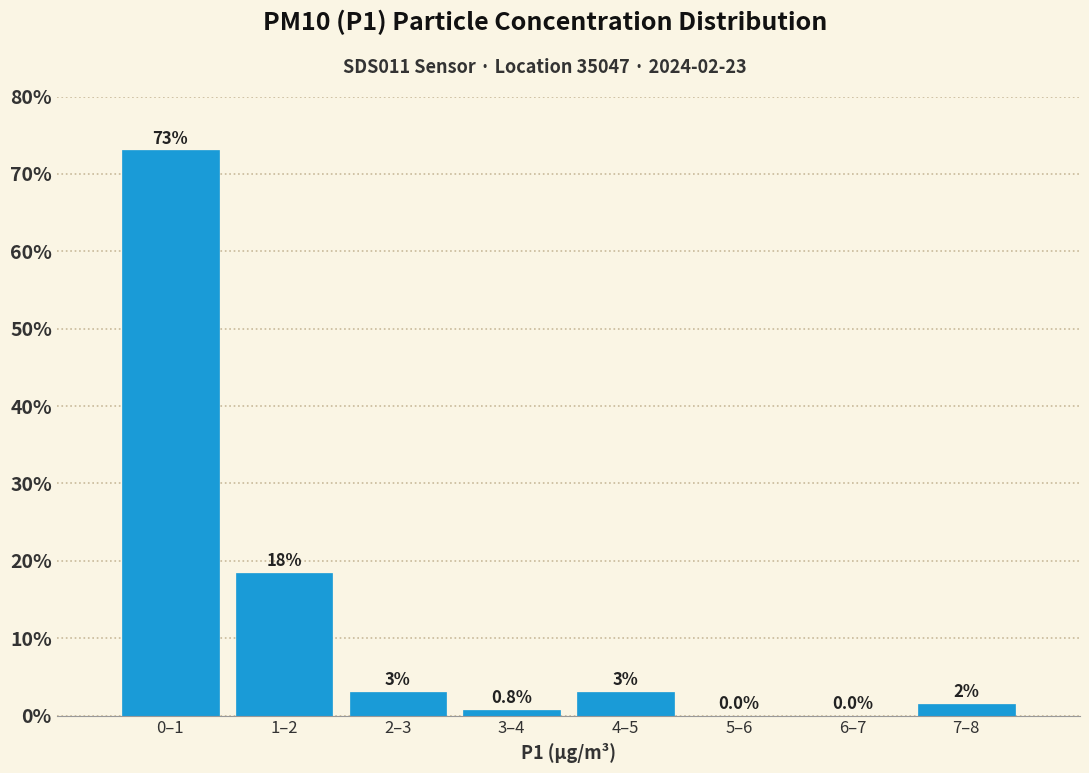

At which label is the value closest to 36?

1–2